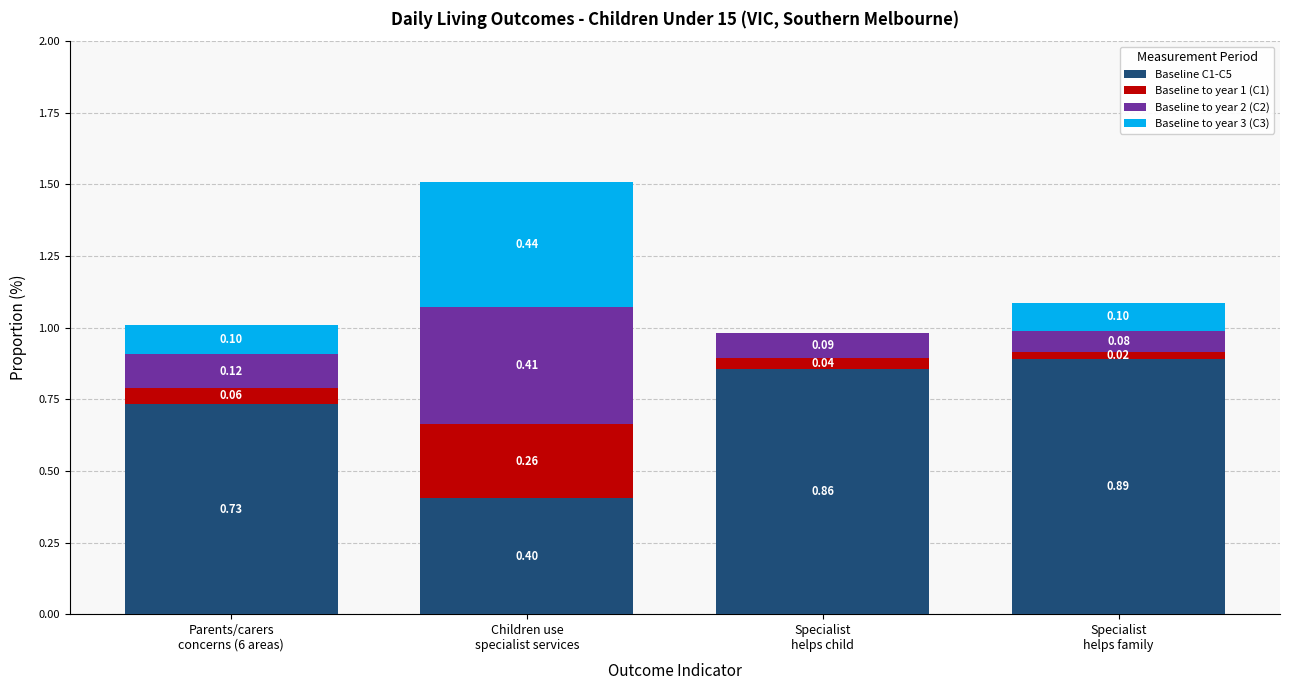

Does the chart contain stacked bars?

Yes